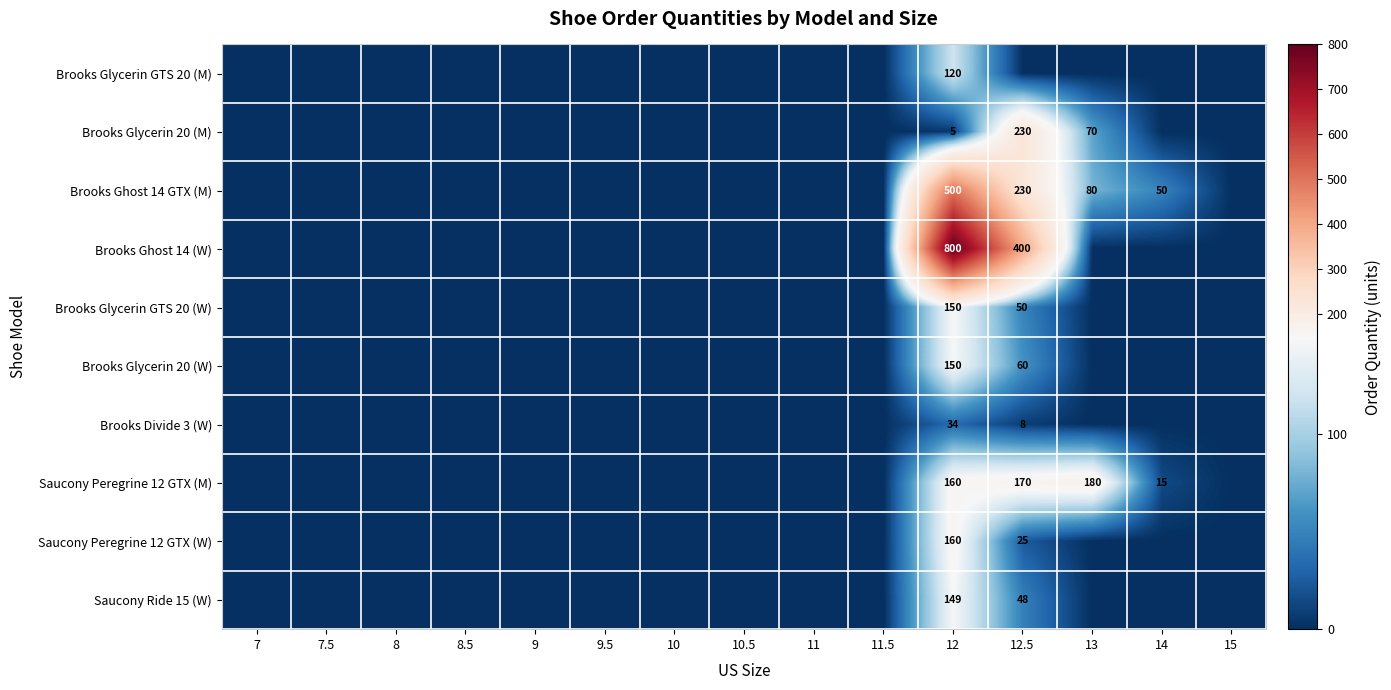

The Brooks Glycerin GTS 20 (W) series shows 211 at 12. True or false?

False